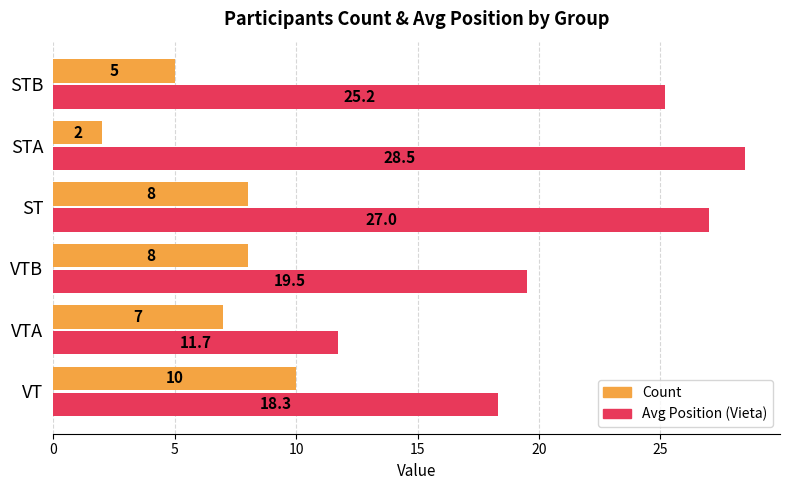

What is the difference between the second highest and second lowest values in the Count series?

3.0